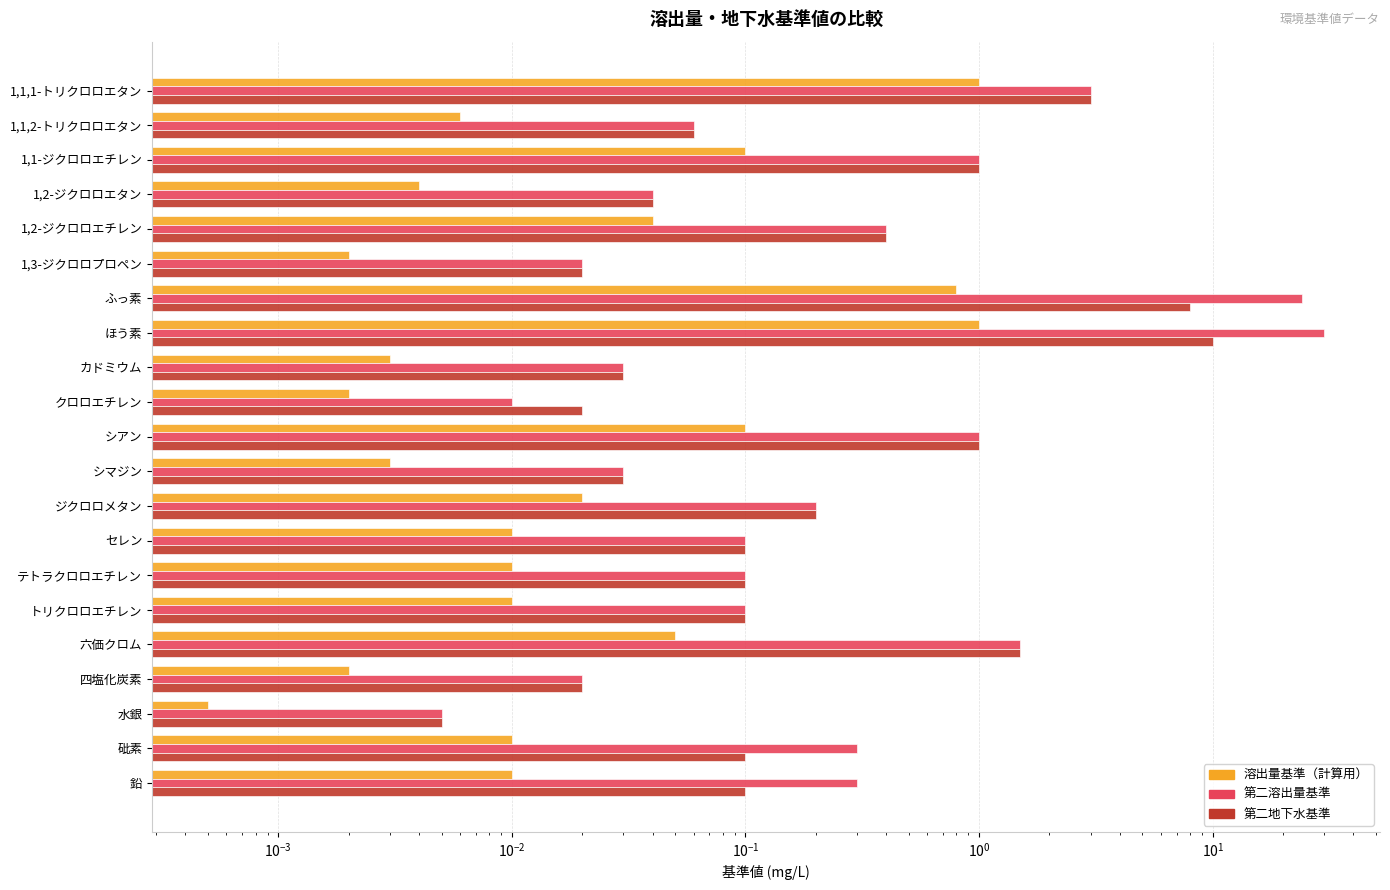

At テトラクロロエチレン, list the series in order from largest to smallest.

第二溶出量基準, 第二地下水基準, 溶出量基準（計算用）